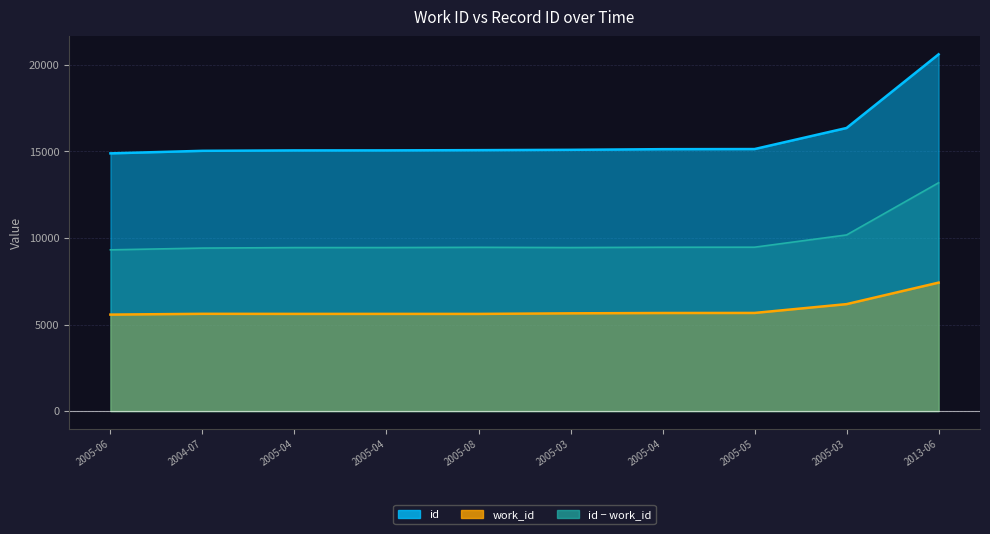

Is the value of id at 2004-07 greater than the value of work_id at 2005-03?

Yes